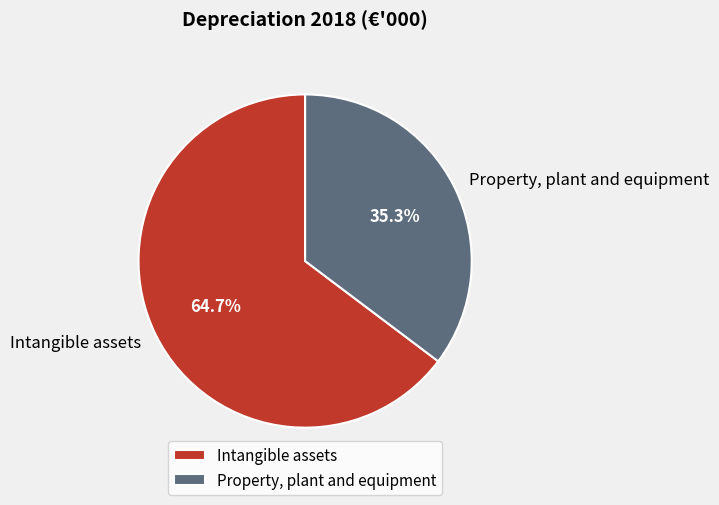

Is it true that Property, plant and equipment is 35% of the pie?

True